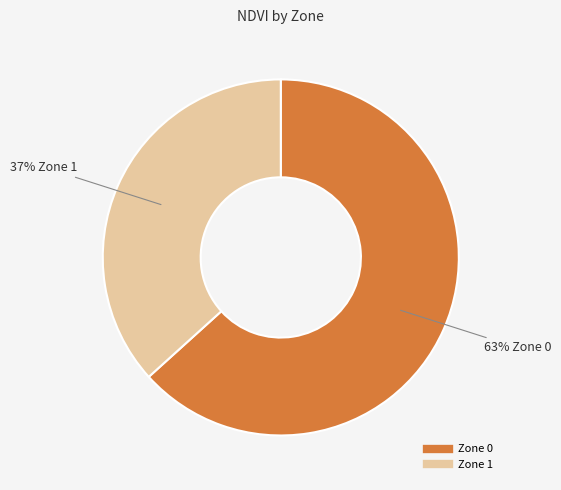

The Zone 0 slice represents 56% of the pie. True or false?

False